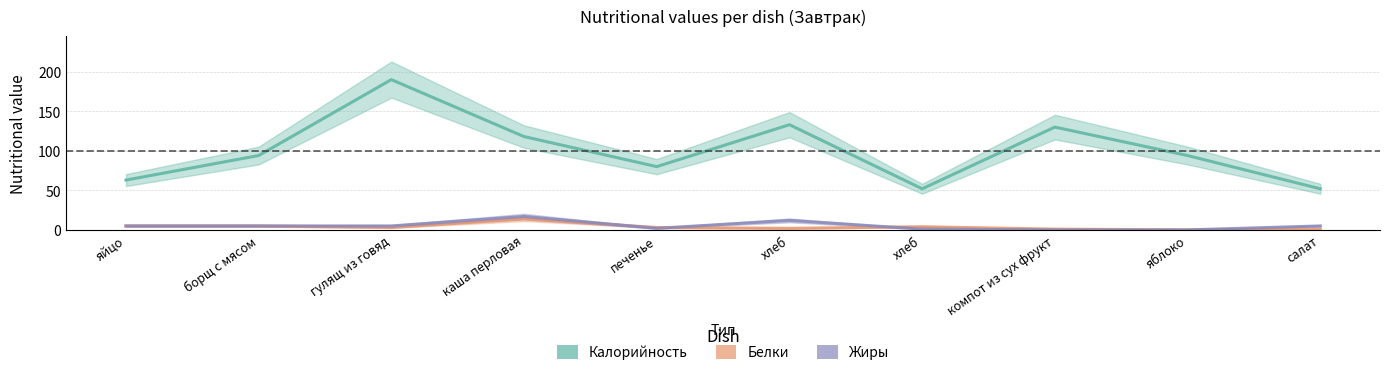

How many data points does each series have?

10